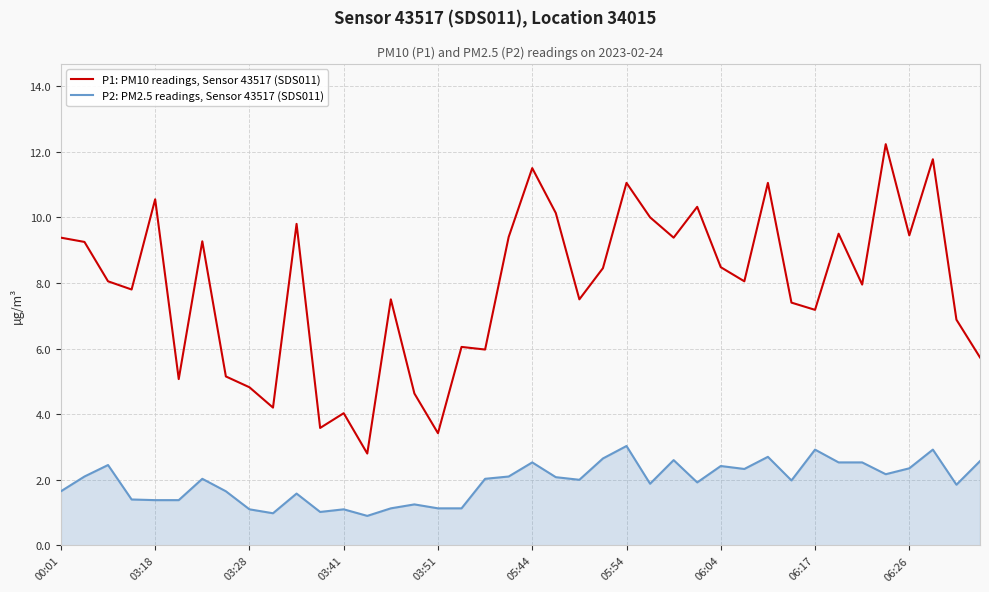

Count the number of data series in this chart.

2